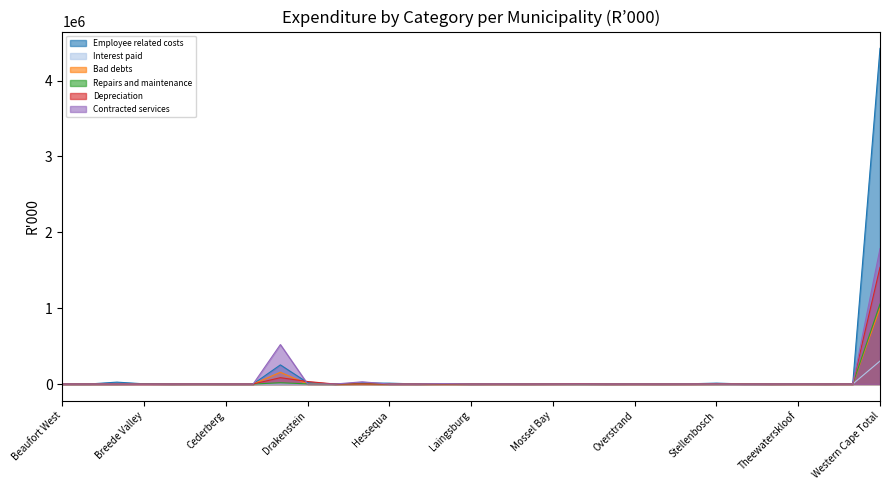

How many lines are shown in the chart?

6